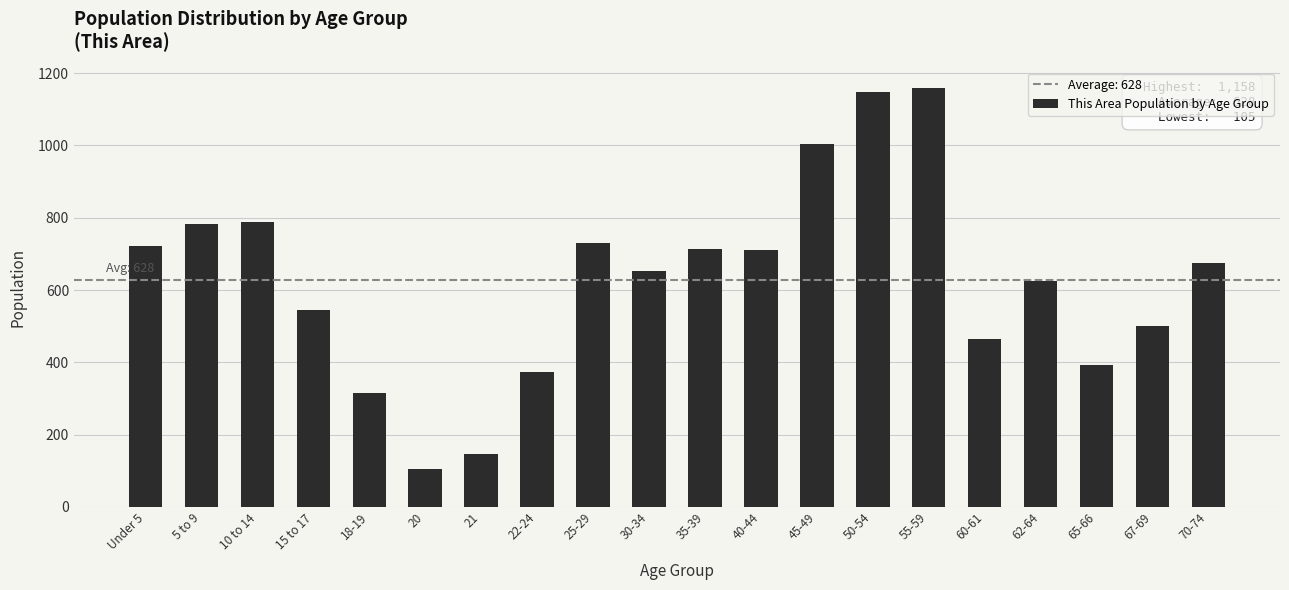

What is the difference between the second highest and minimum values?

1043